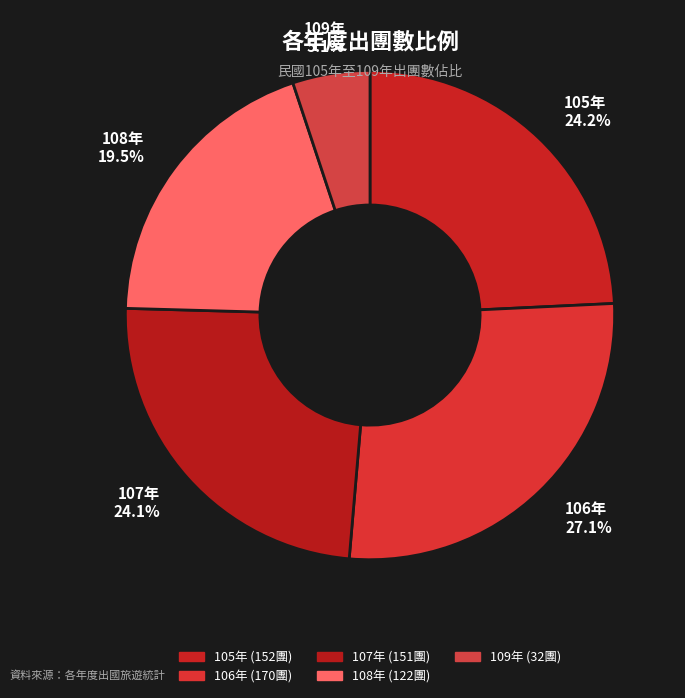

Which category has the biggest portion of the pie?

106